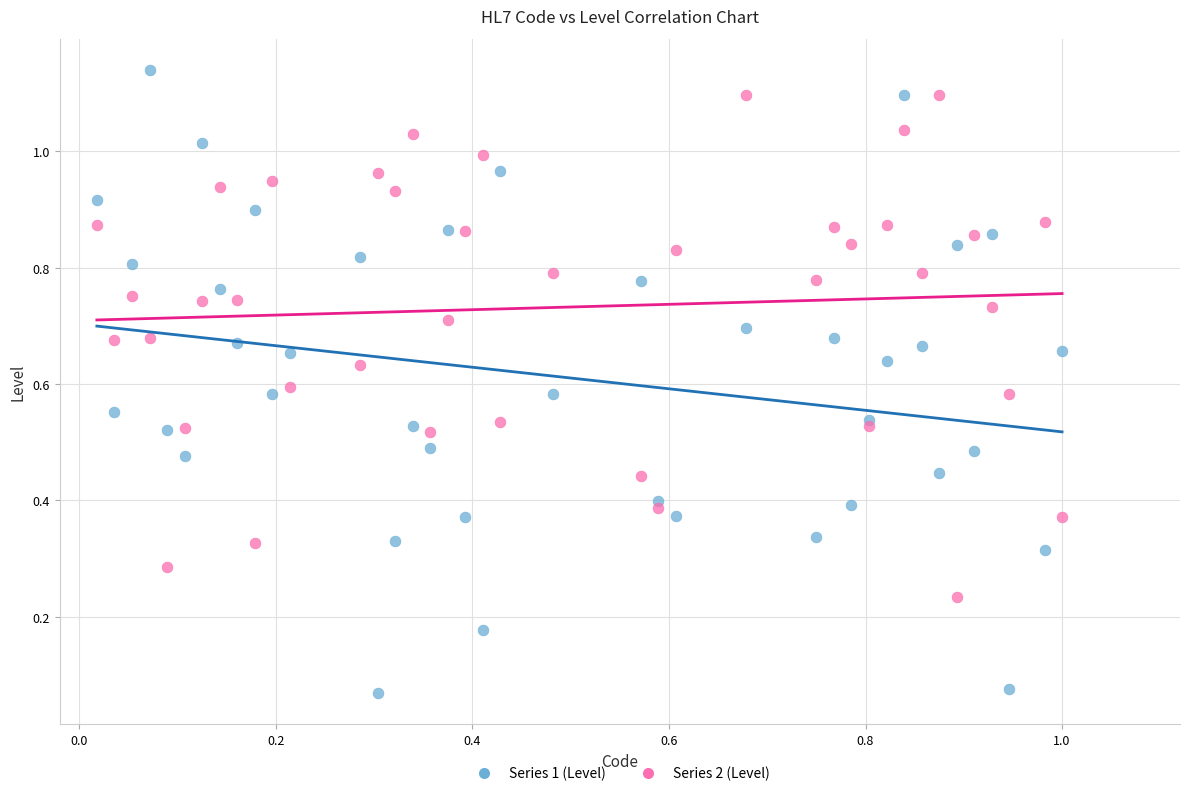

Which series has the widest spread of Y values?

Series 1 (Level)